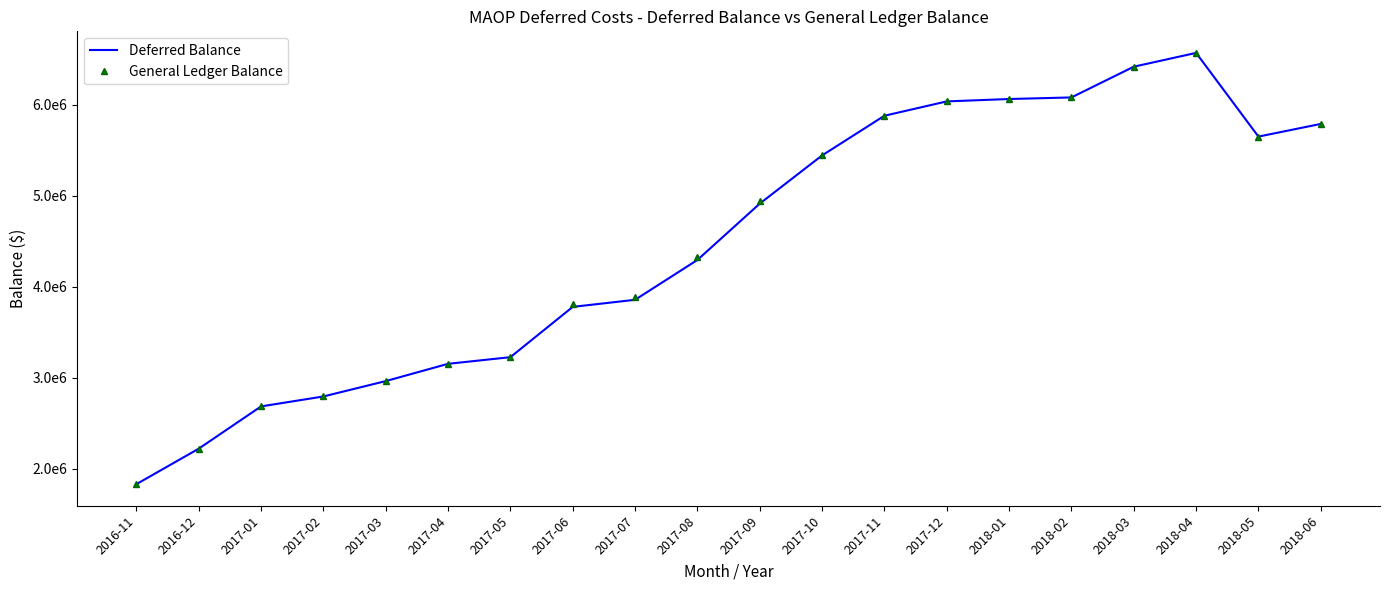

At how many categories does at least one series exceed 4355218?

10